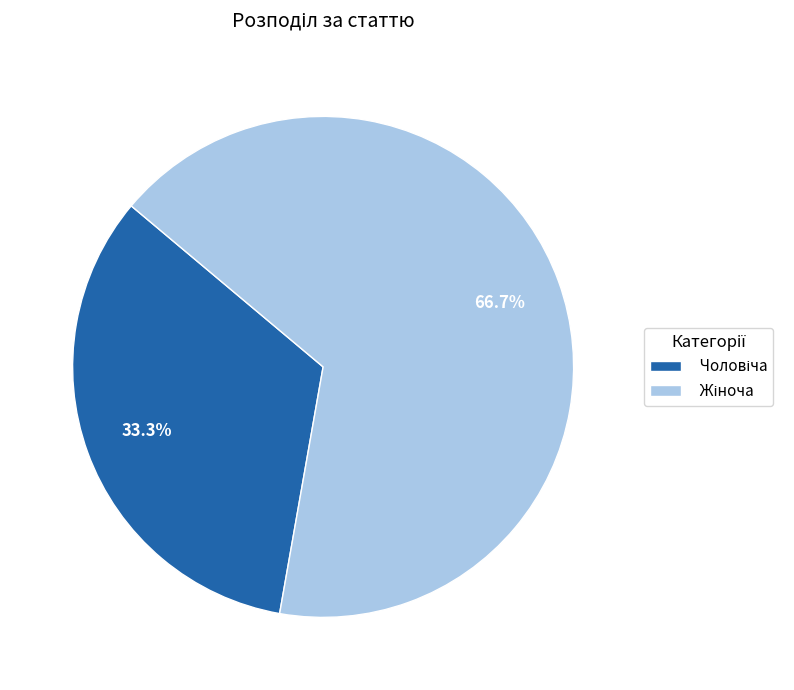

Is there a majority slice in this chart?

Yes